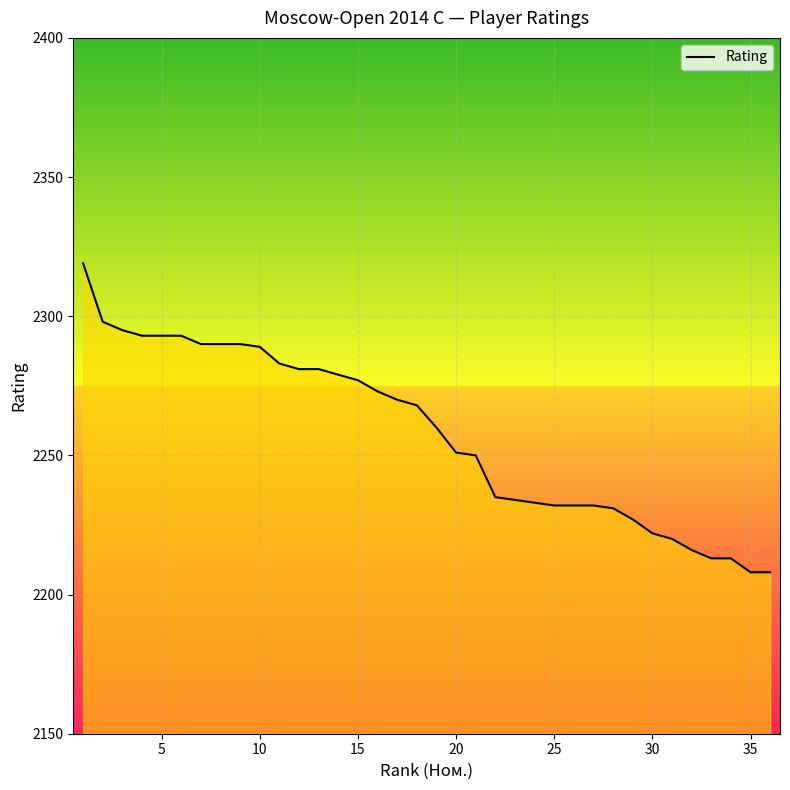

What is the smallest value displayed?

2208